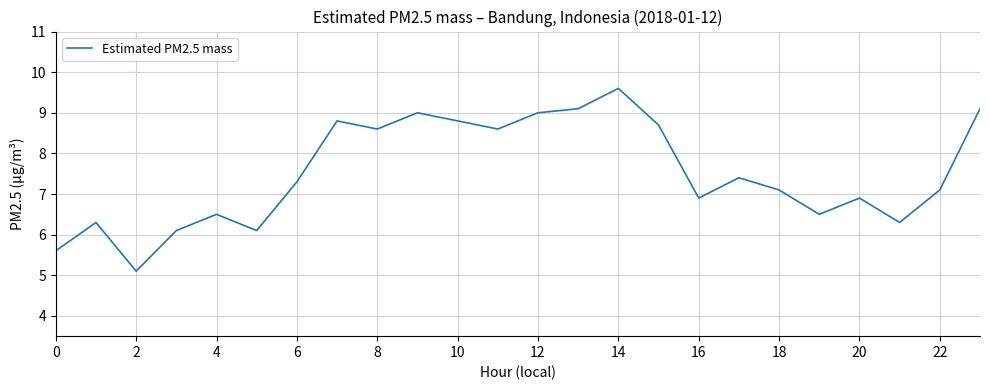

What is the greatest value displayed?

9.6